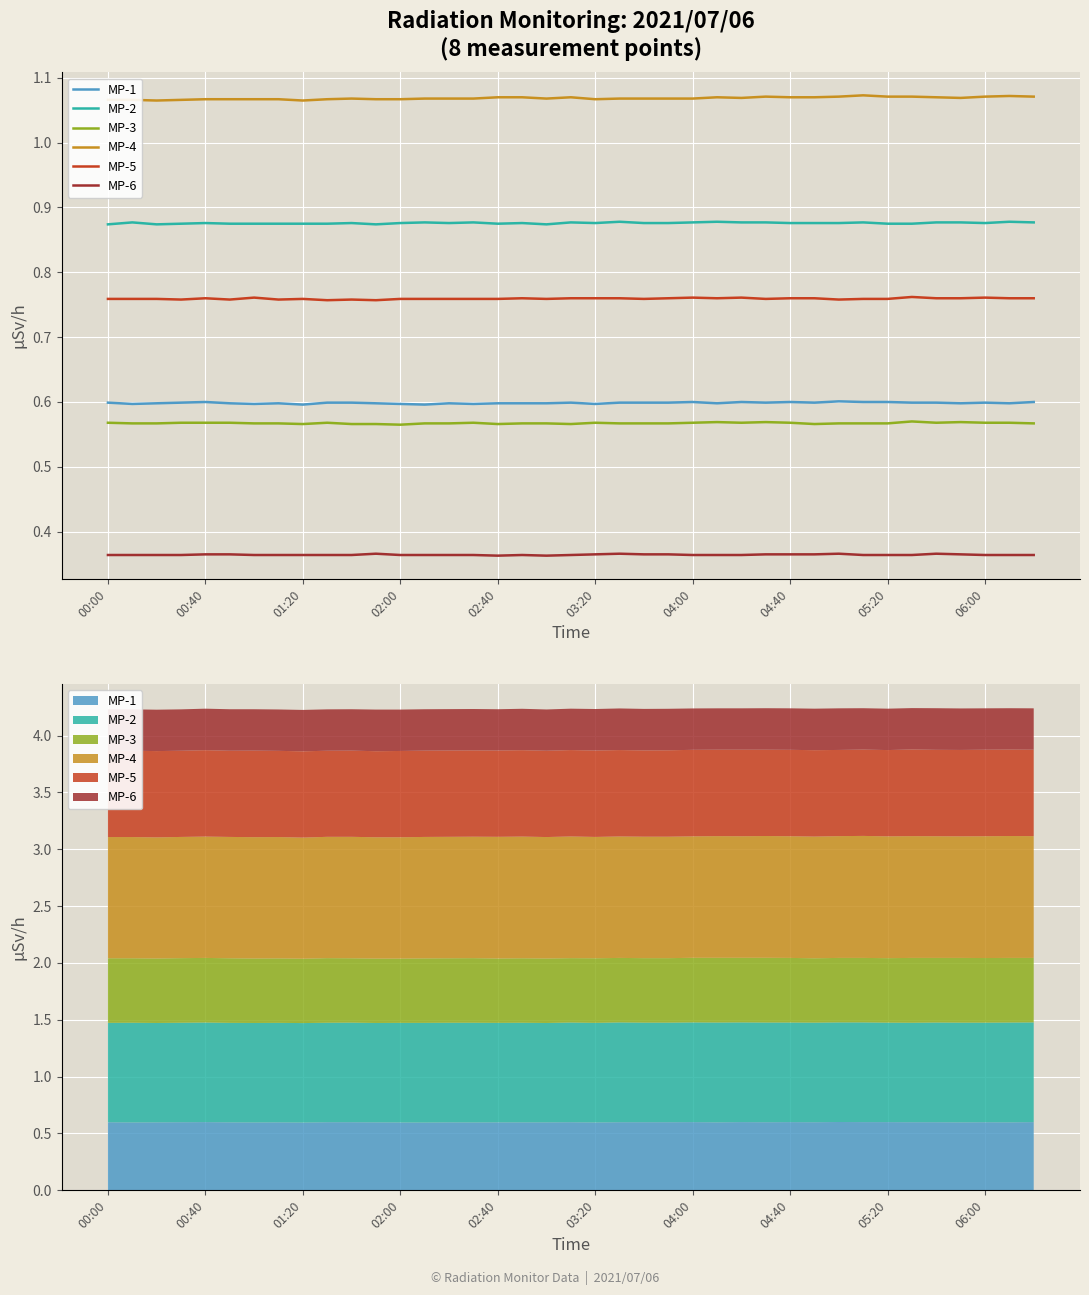

True or false: MP-5 has more than 0 interior local peaks.

True